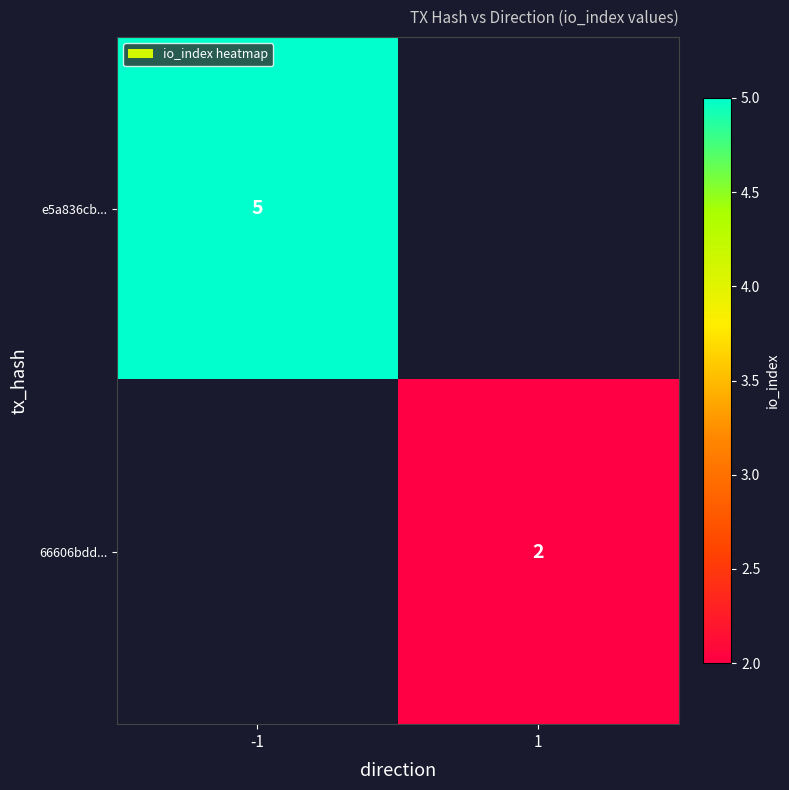

True or false: 66606bdd... has a value of 0.7 at 1.

False